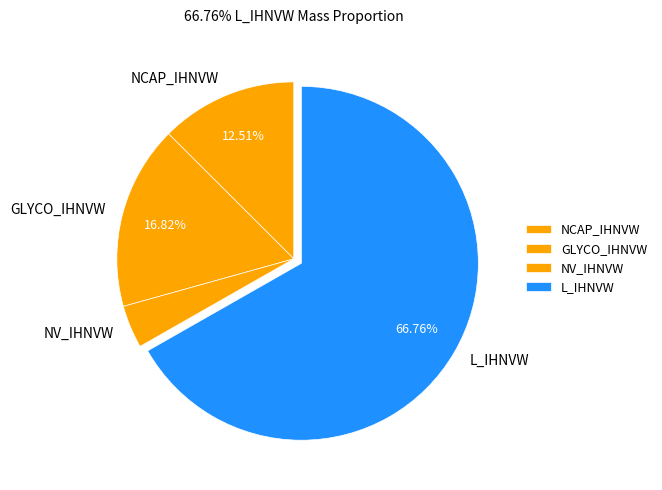

Between NCAP_IHNVW and GLYCO_IHNVW, which is larger?

GLYCO_IHNVW